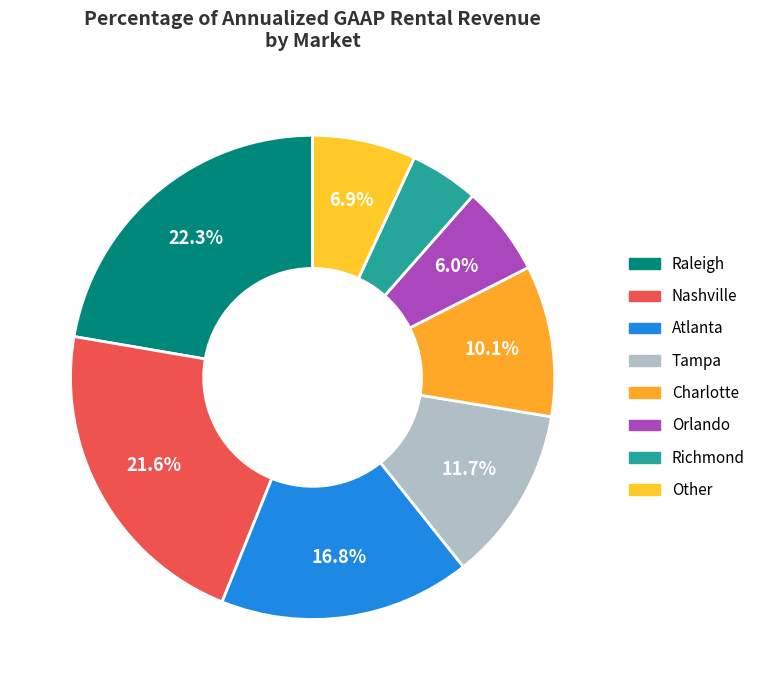

What is the largest slice in the pie chart?

Raleigh